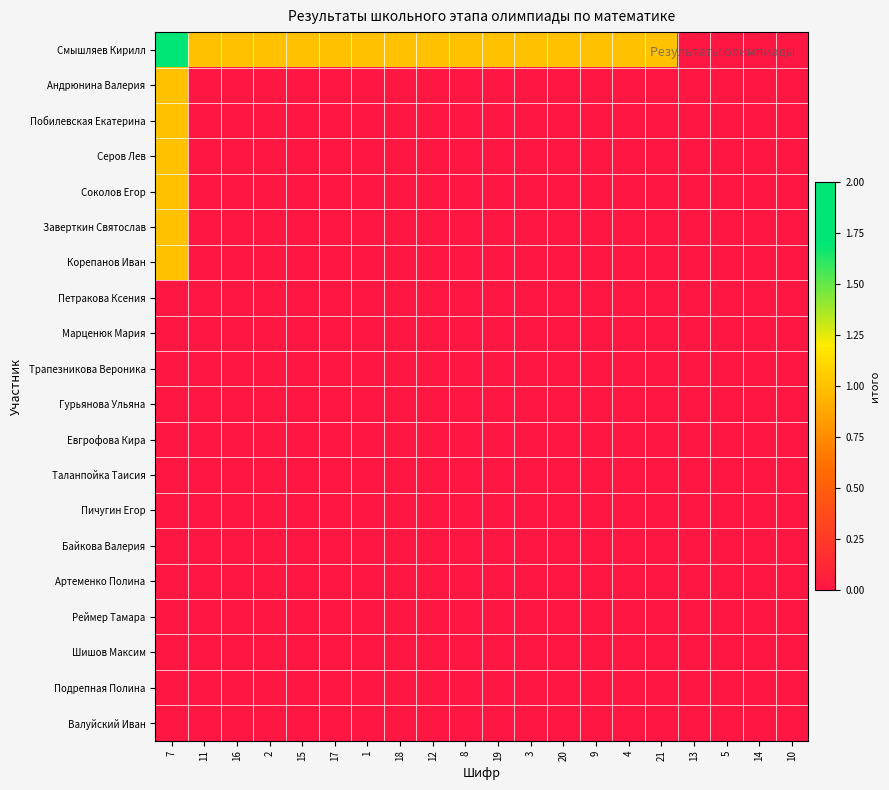

Which label corresponds to the largest value in the chart?

7